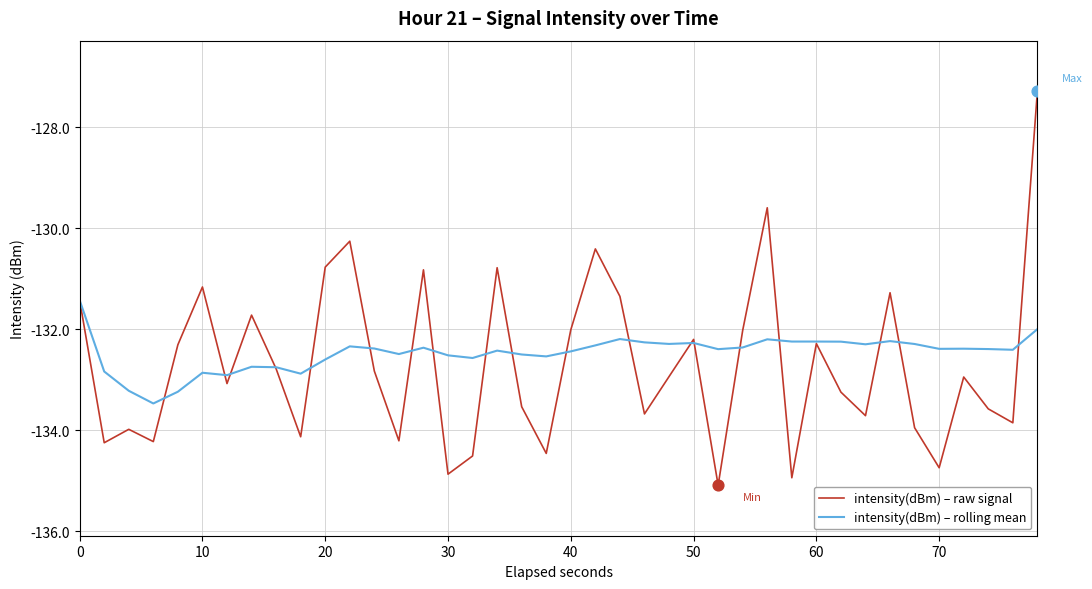

Rank the series by their maximum value, from lowest to highest.

intensity(dBm) – rolling mean, intensity(dBm) – raw signal